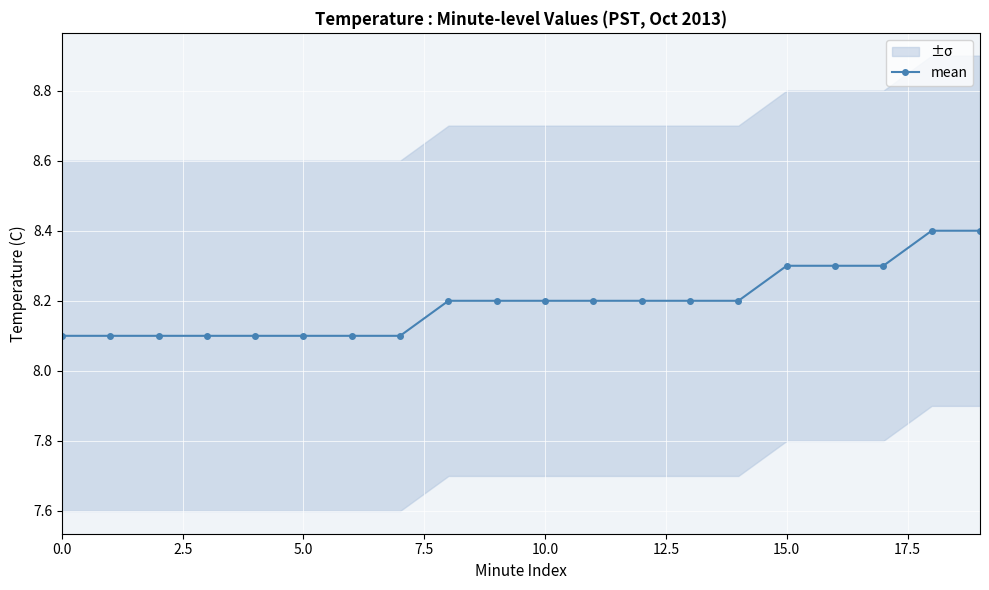

Approximately how many times larger is the value at 10 compared to 18?

1.0